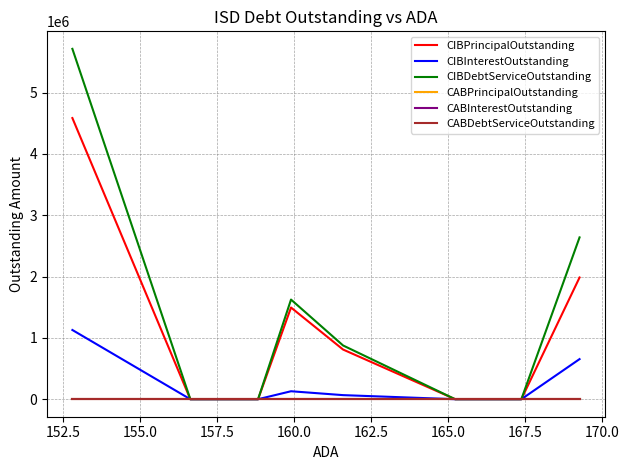

Does the chart display data point markers on the line(s)?

No